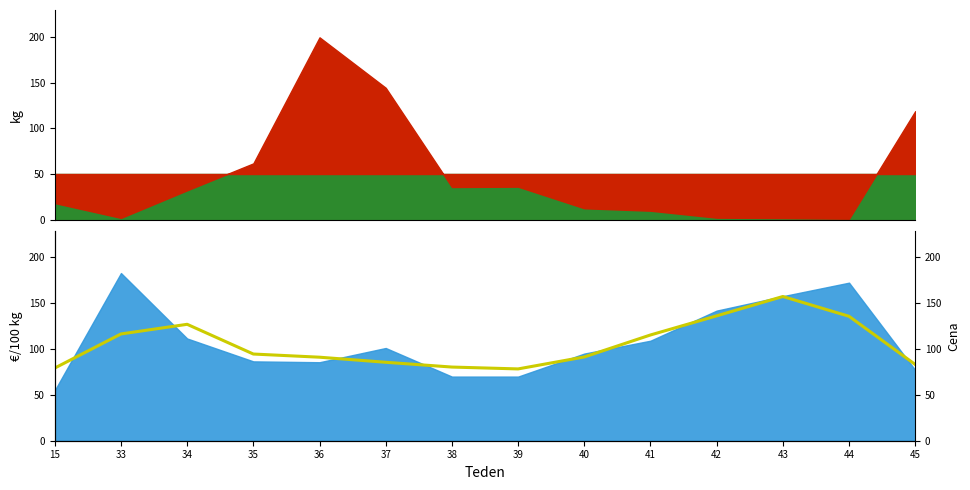

What value does the data have at 40?

91.4